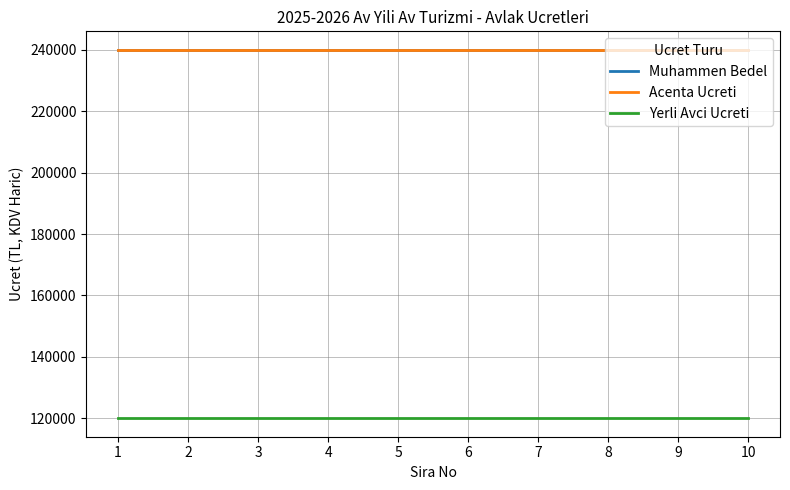

Does the chart display data point markers on the line(s)?

No